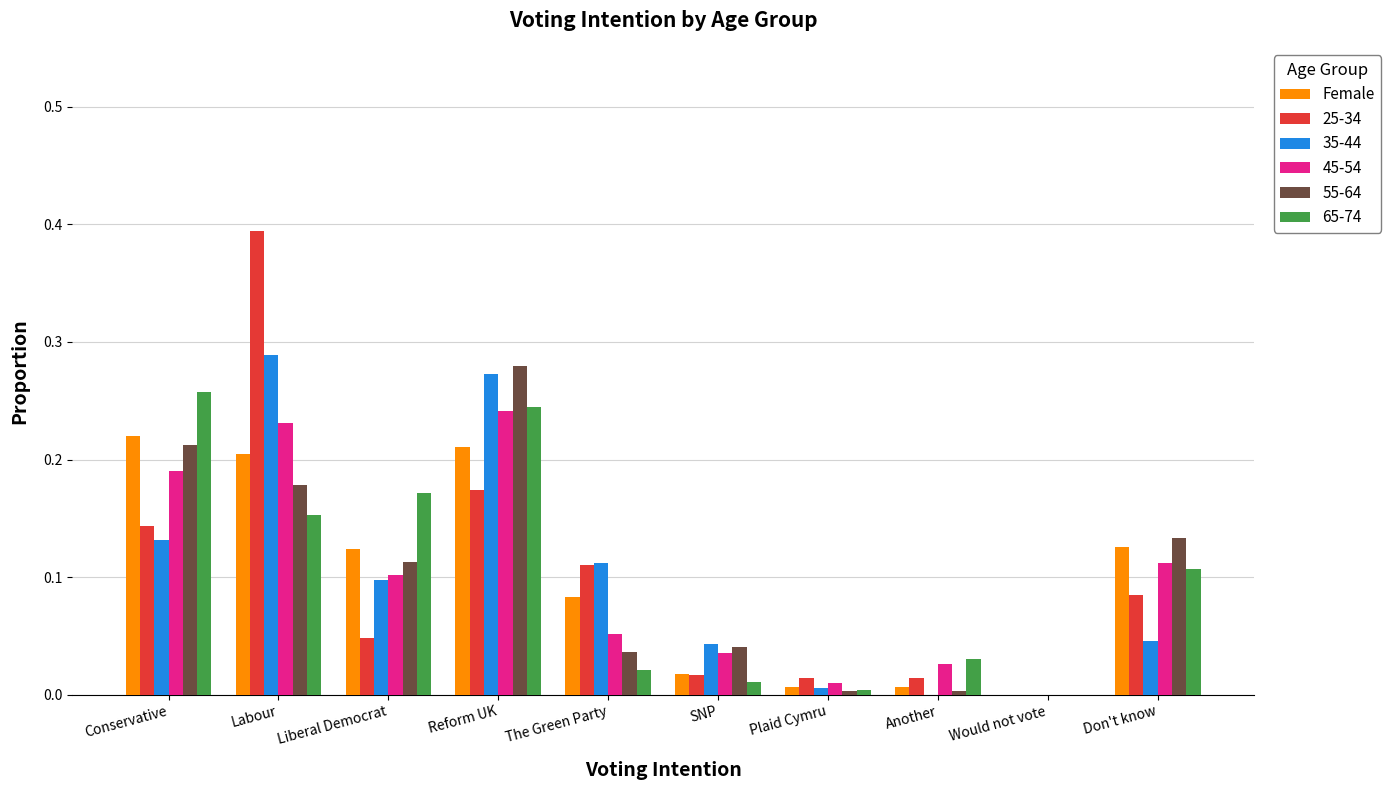

Is the value of 25-34 at Labour greater than the value of 45-54 at Reform UK?

Yes